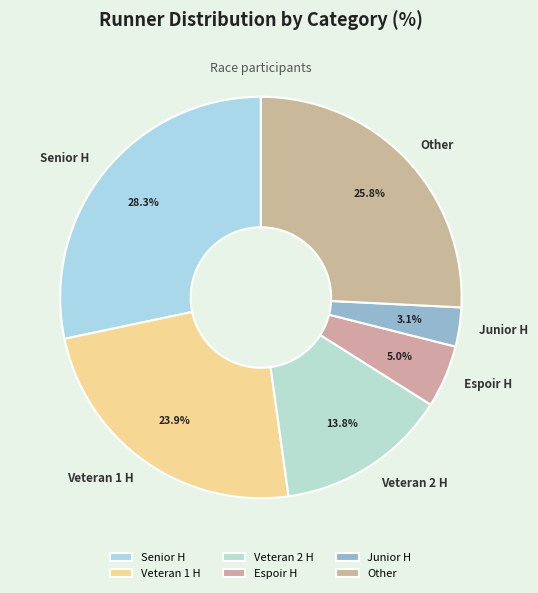

Do Espoir H and Senior H together represent more than half of the pie?

No